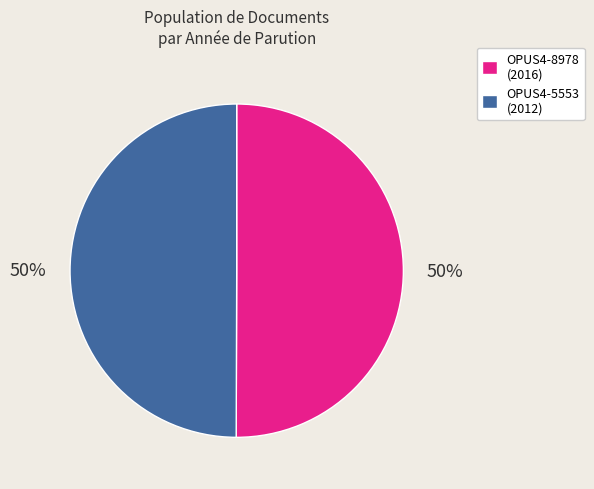

To the nearest percent, what percentage of the pie is OPUS4-5553?

50%